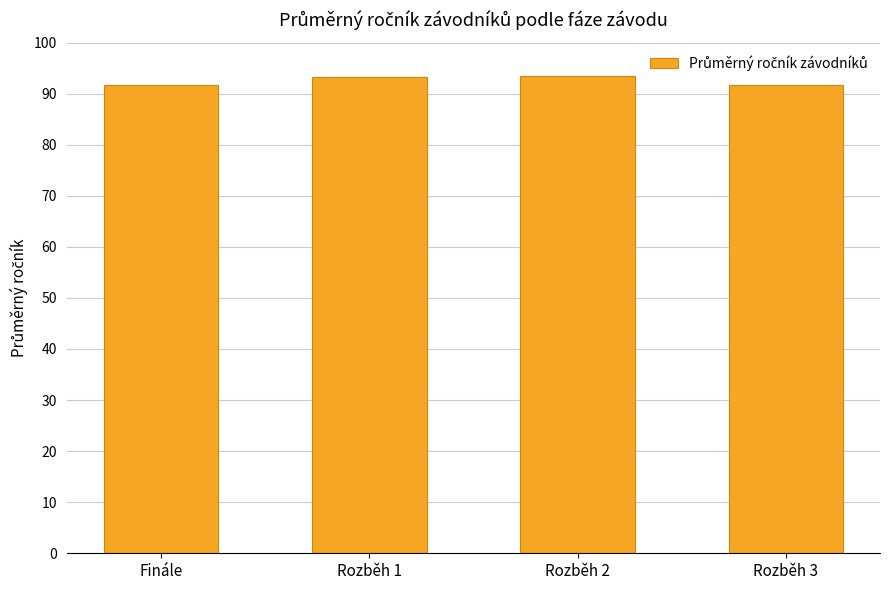

The chart shows a value of 20.7 at Rozběh 3. True or false?

False